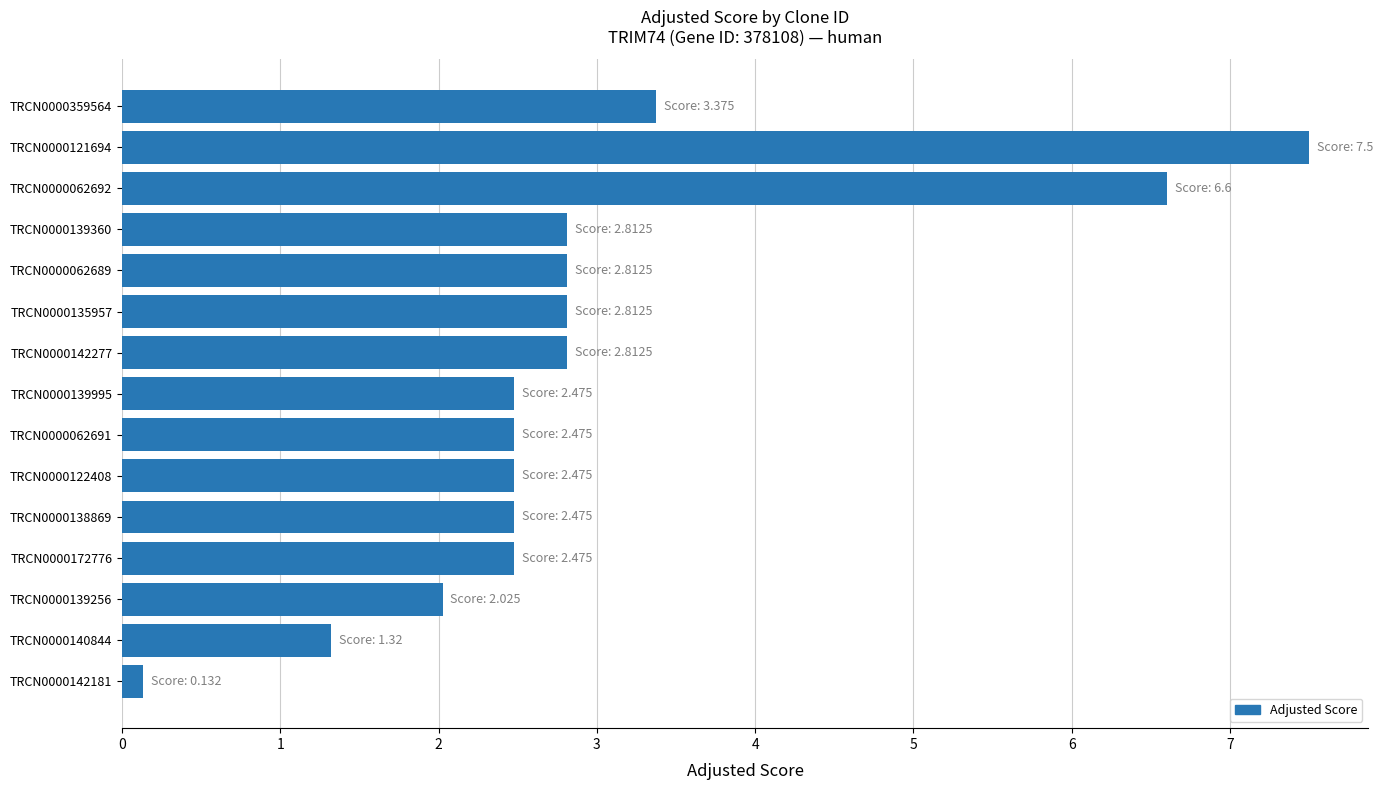

Which label corresponds to the smallest value in the chart?

TRCN0000142181